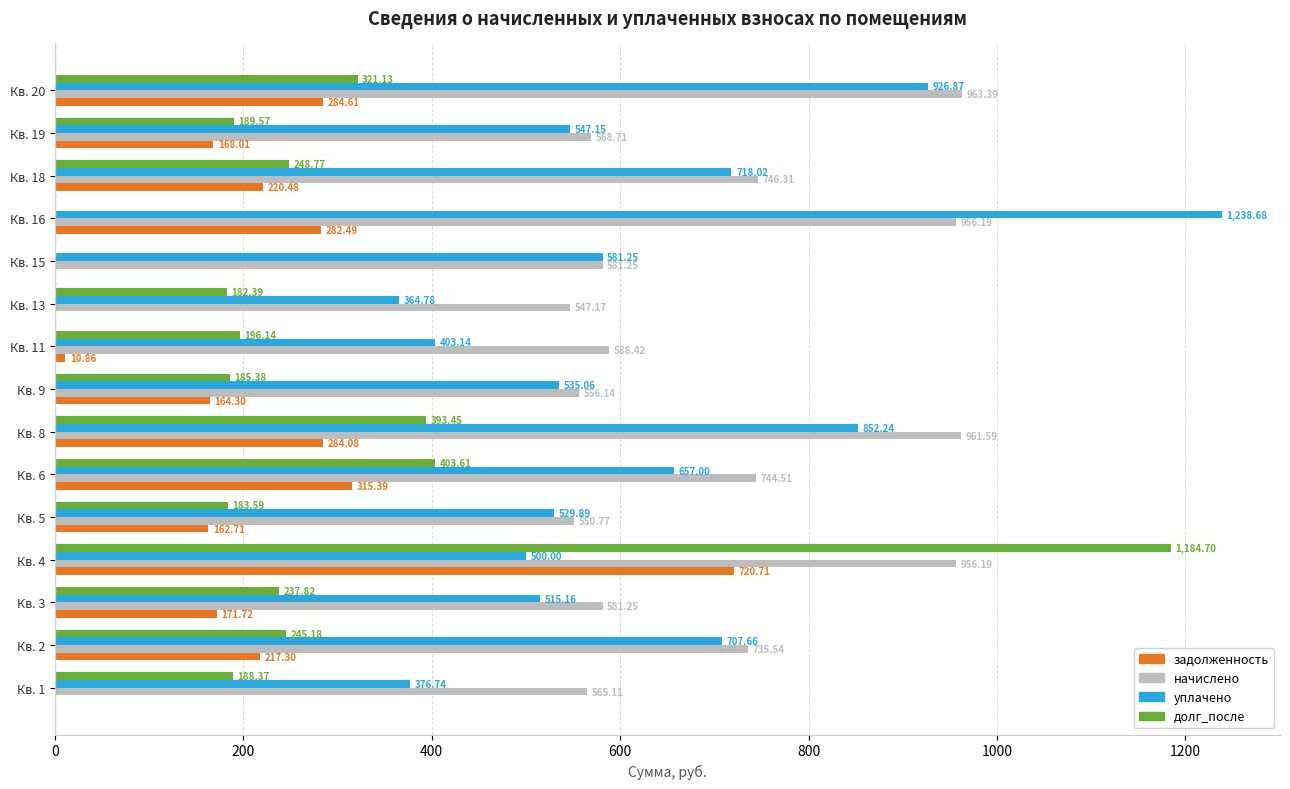

Where is уплачено nearest to the value 801?

Кв. 8